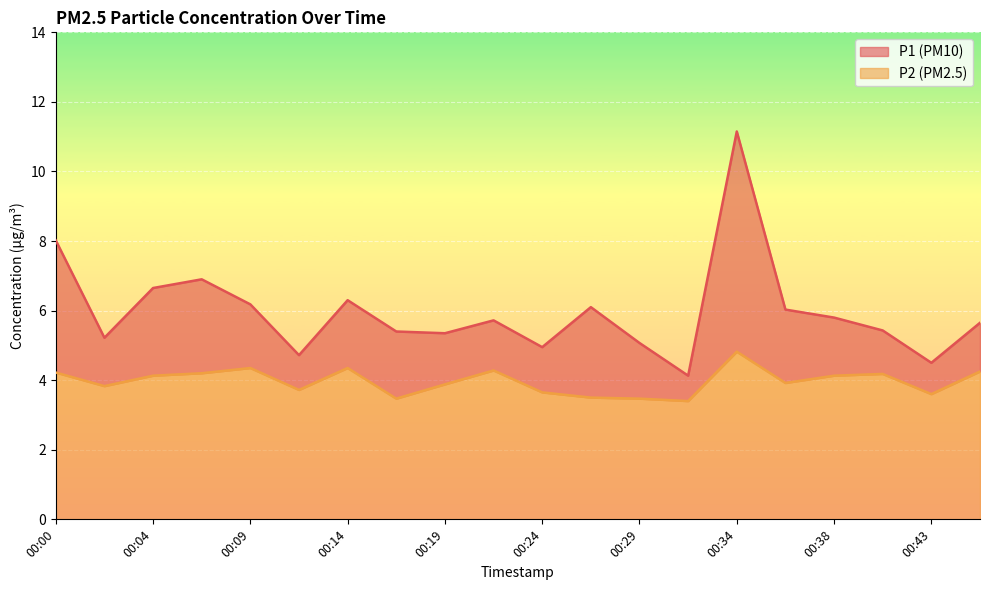

At which category does P1 reach its first local peak?

00:07